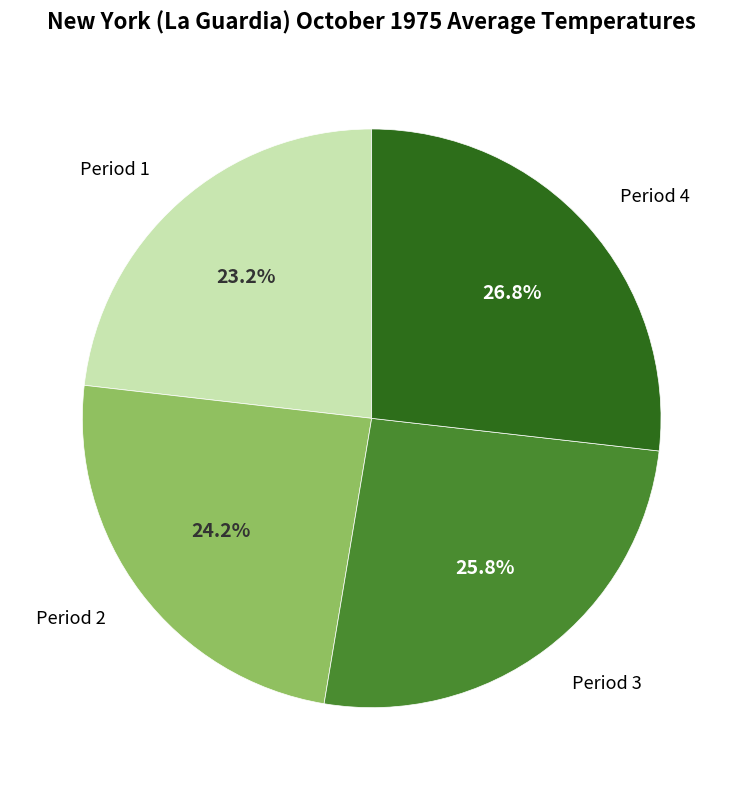

Is there any slice that represents more than half of the pie?

No